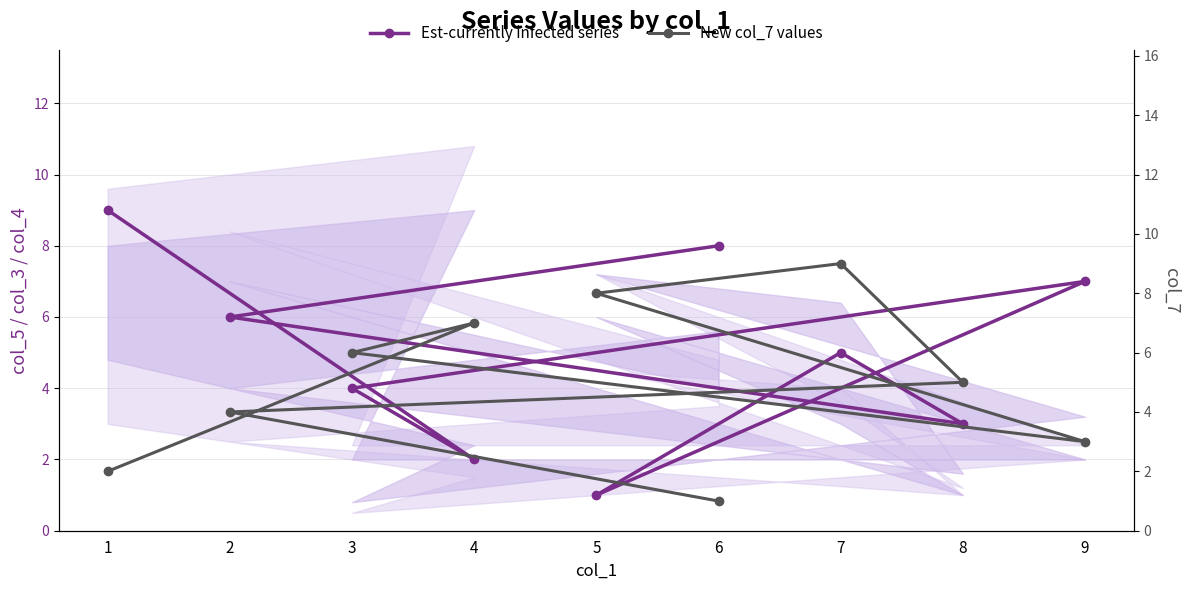

Which series has the largest range (max minus min)?

Est-currently infected series